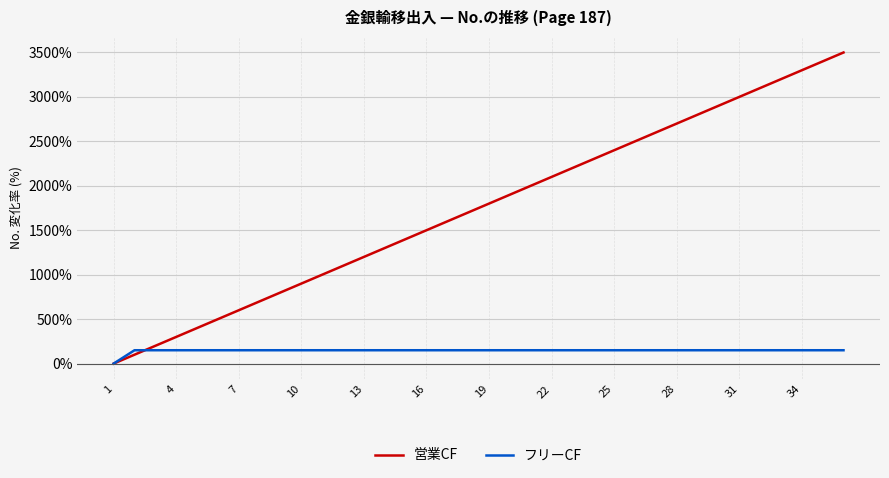

Which series has the largest range (max minus min)?

営業CF